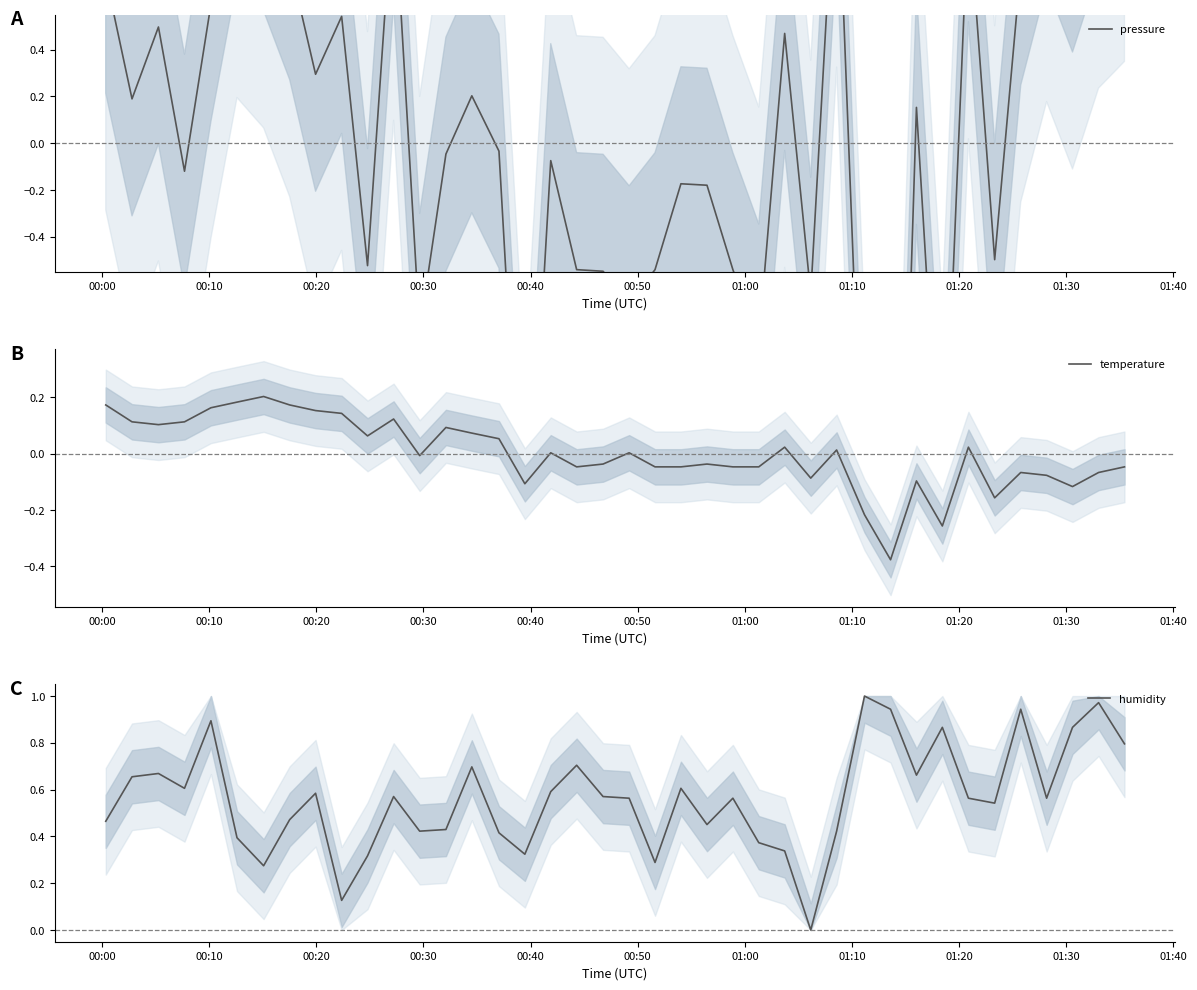

At how many categories does at least one series exceed 1?

8